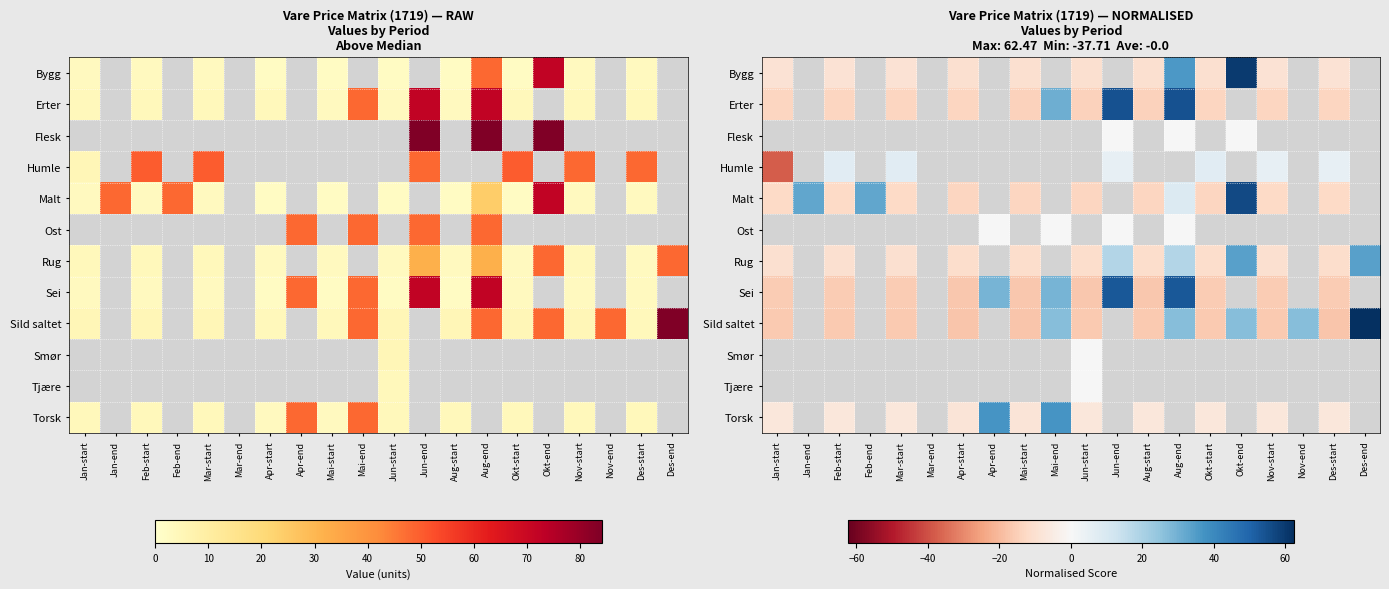

What value does the Torsk series have at Mar-start?

-7.2